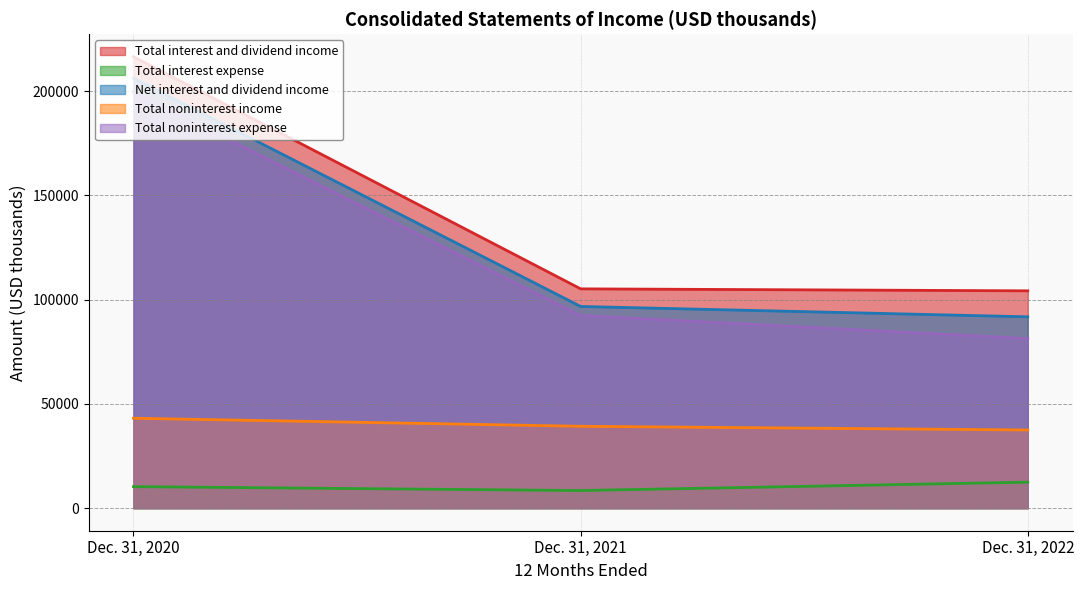

Which series has the widest spread of values?

Total noninterest expense